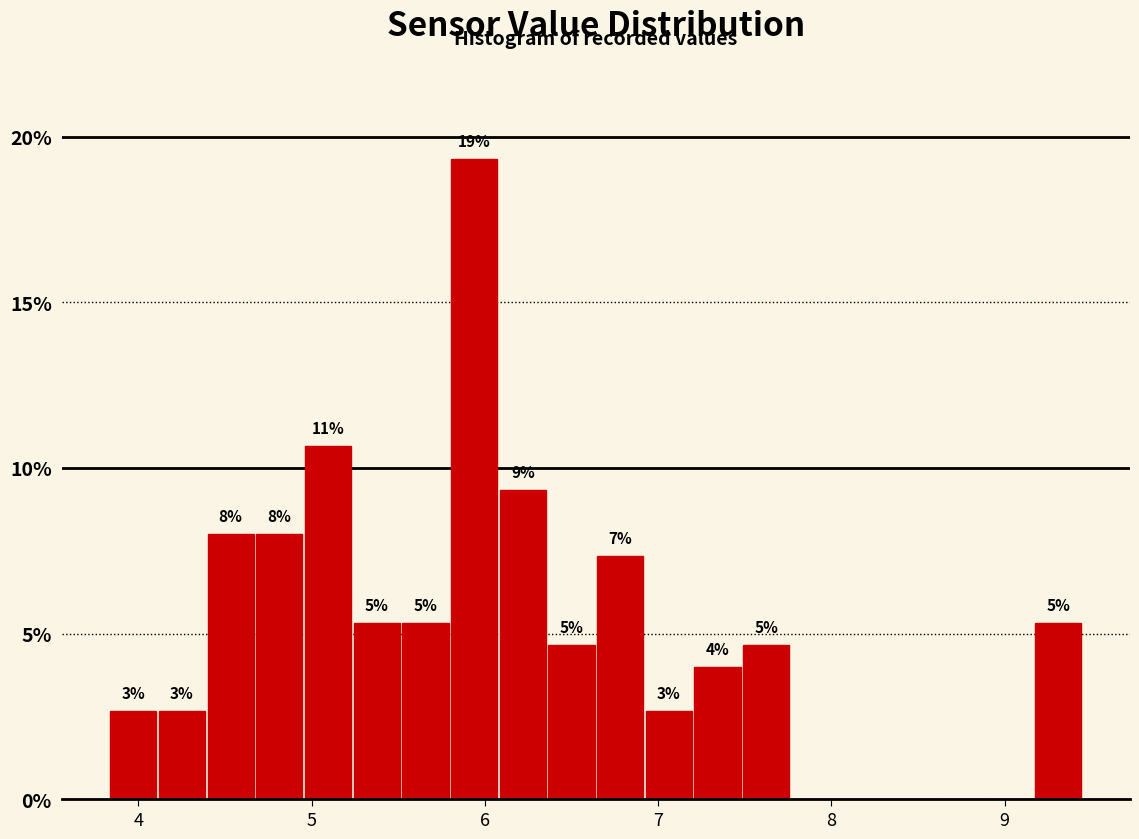

Read against the x-axis, roughly where is the centre of the tallest bar?

5.9